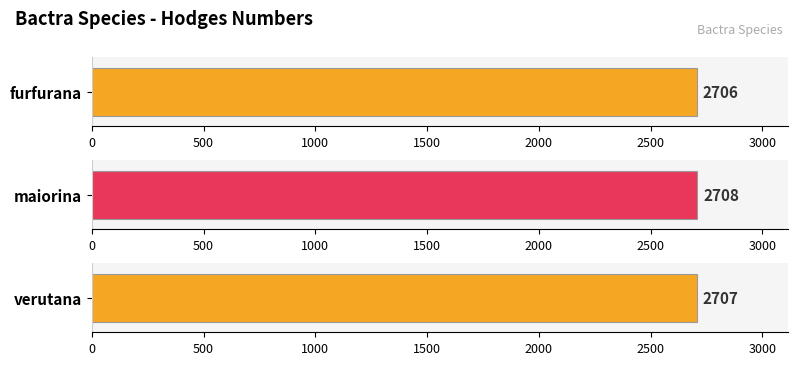

What is the change in value from furfurana to maiorina?

+2